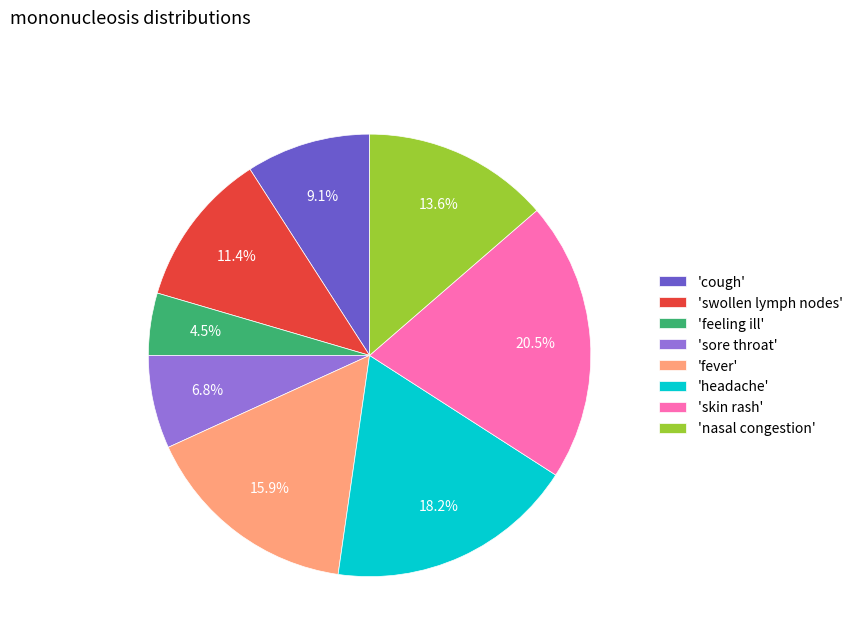

Does any single category account for the majority?

No